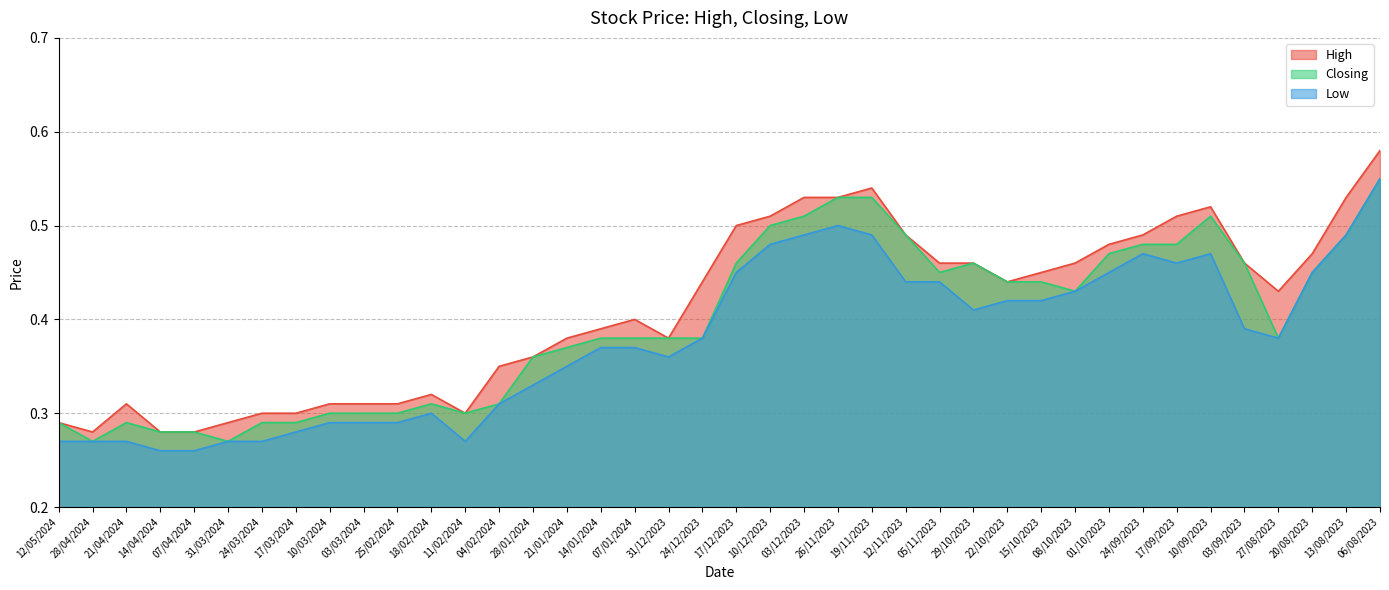

Which series changed the most between 21/01/2024 and 15/10/2023?

High